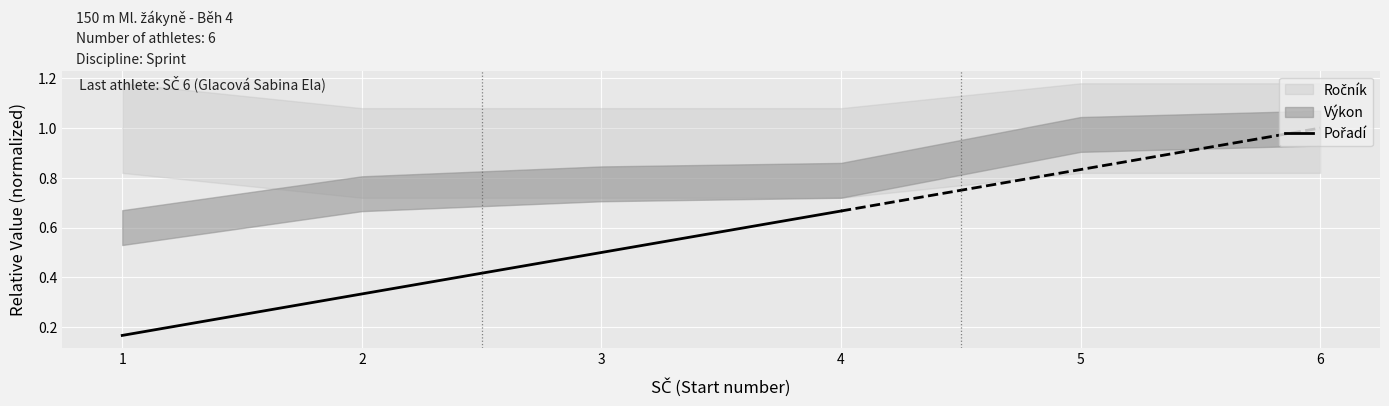

What is the value of the 1st point from the left?

0.2